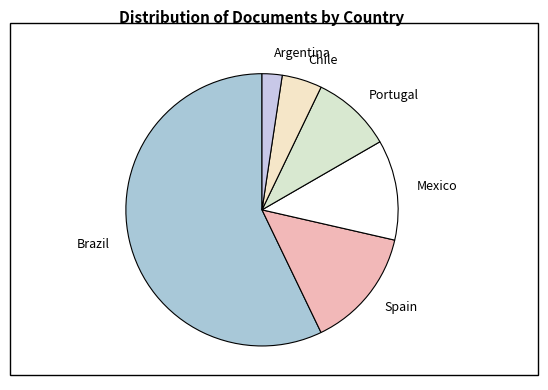

How many segments does this pie chart have?

6